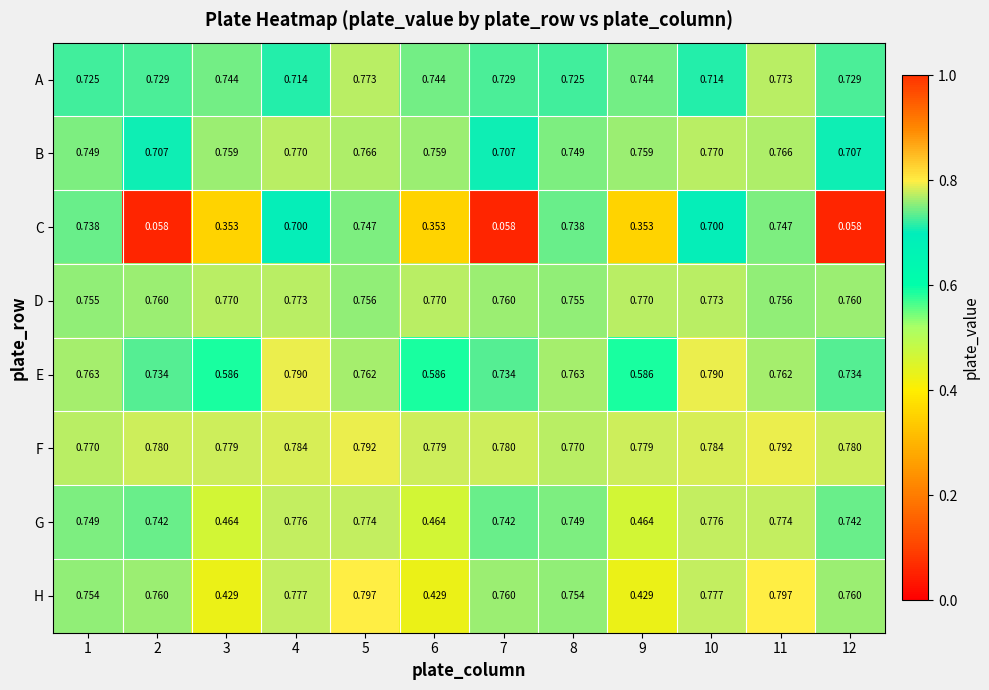

Is the value of A at 5 greater than the value of E at 7?

Yes